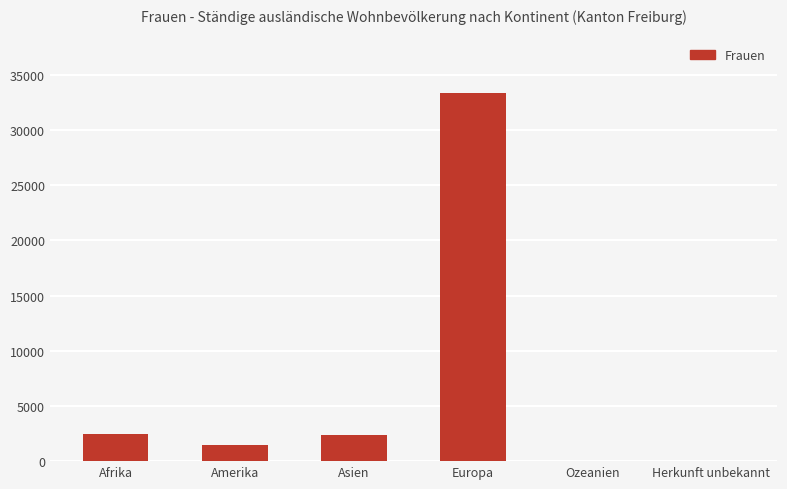

How many data points does each series have?

6